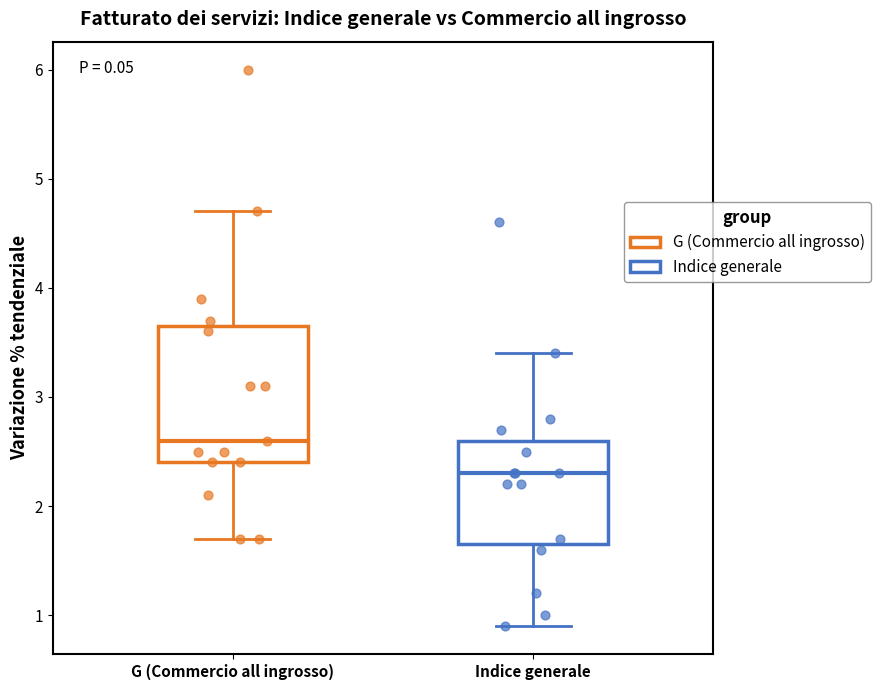

Where does the median line of the box for G (Commercio all ingrosso) sit on the y-axis? The values are not printed on the chart, so give them approximately, as read against the axis.

2.6